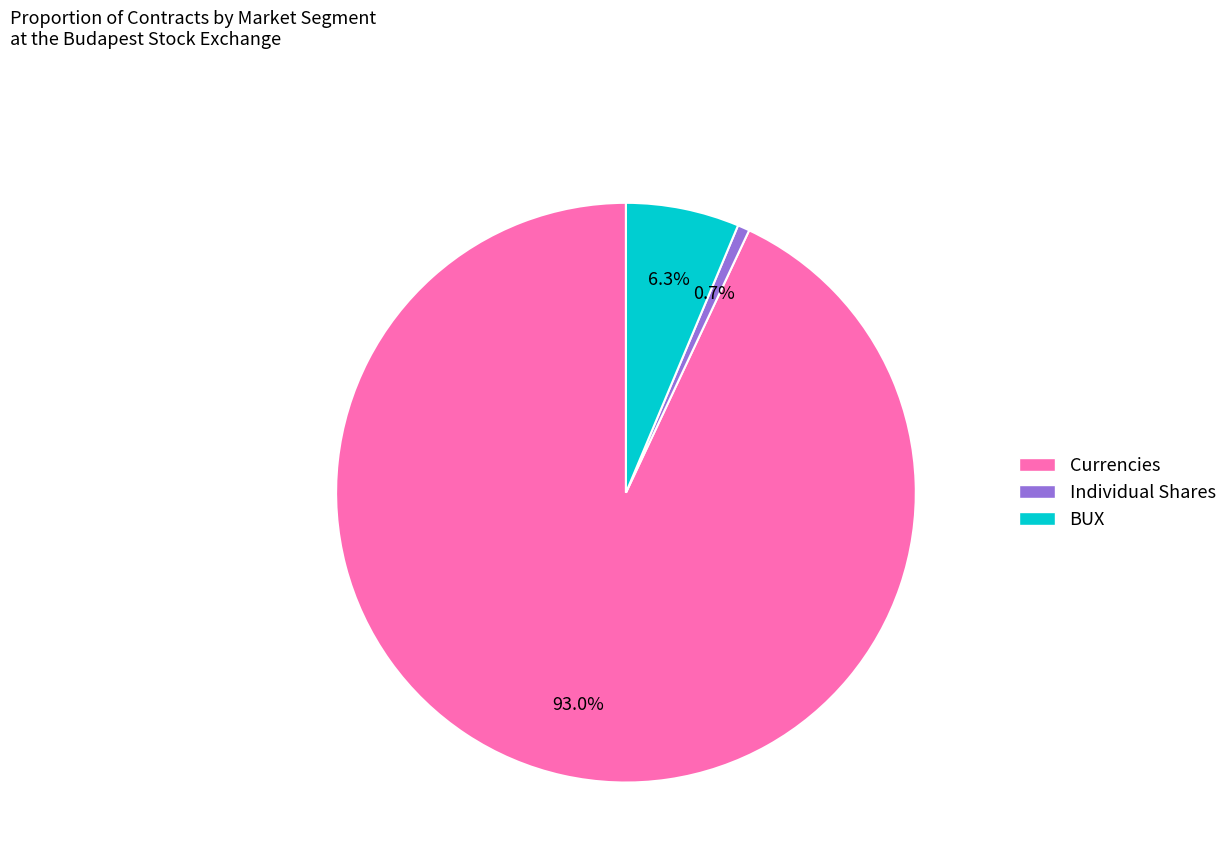

What is the majority slice?

Currencies